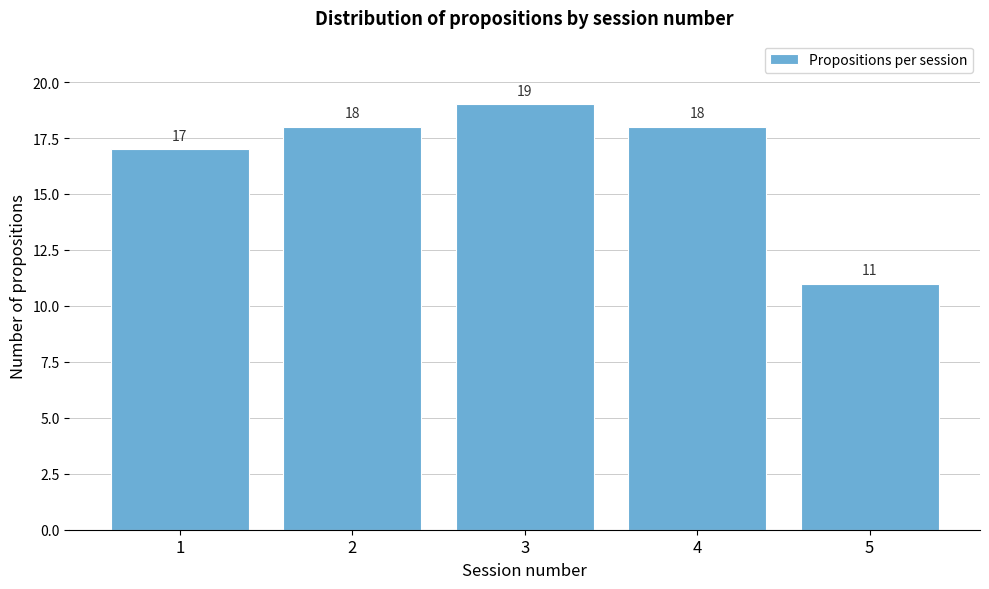

Reading left to right, what are all the values shown in this chart?

1=17	2=18	3=19	4=18	5=11